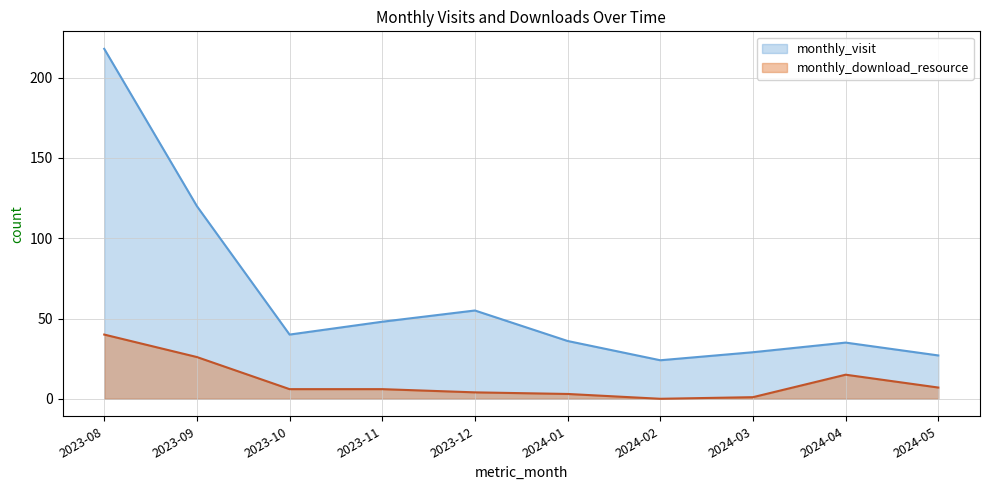

What is the sum of all monthly_visit values?

632